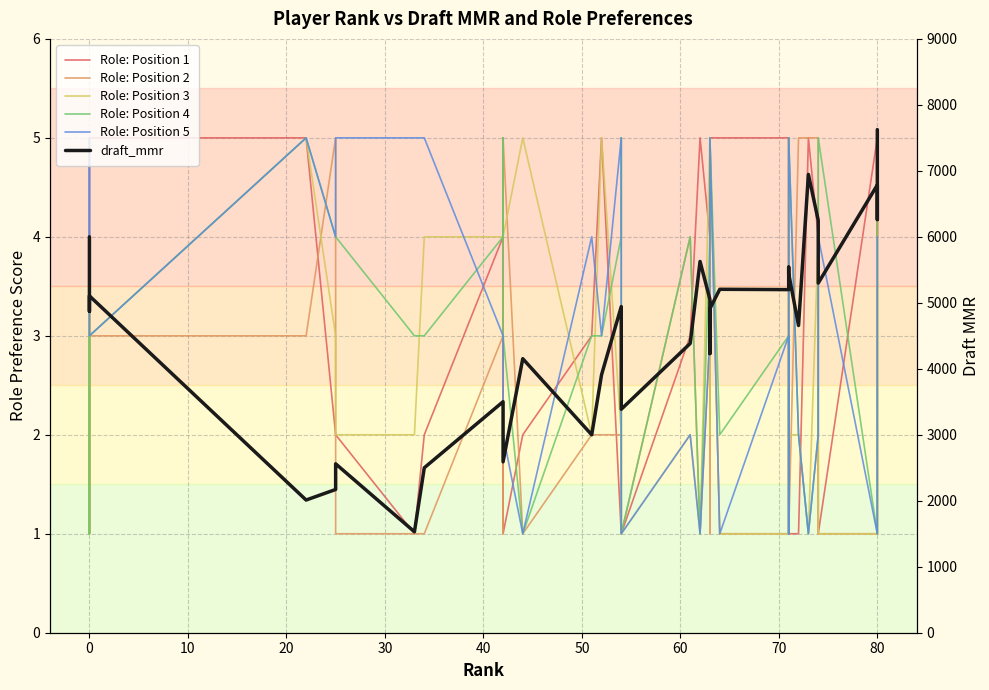

Is it true that Role: Position 1 equals 1 at 60?

False